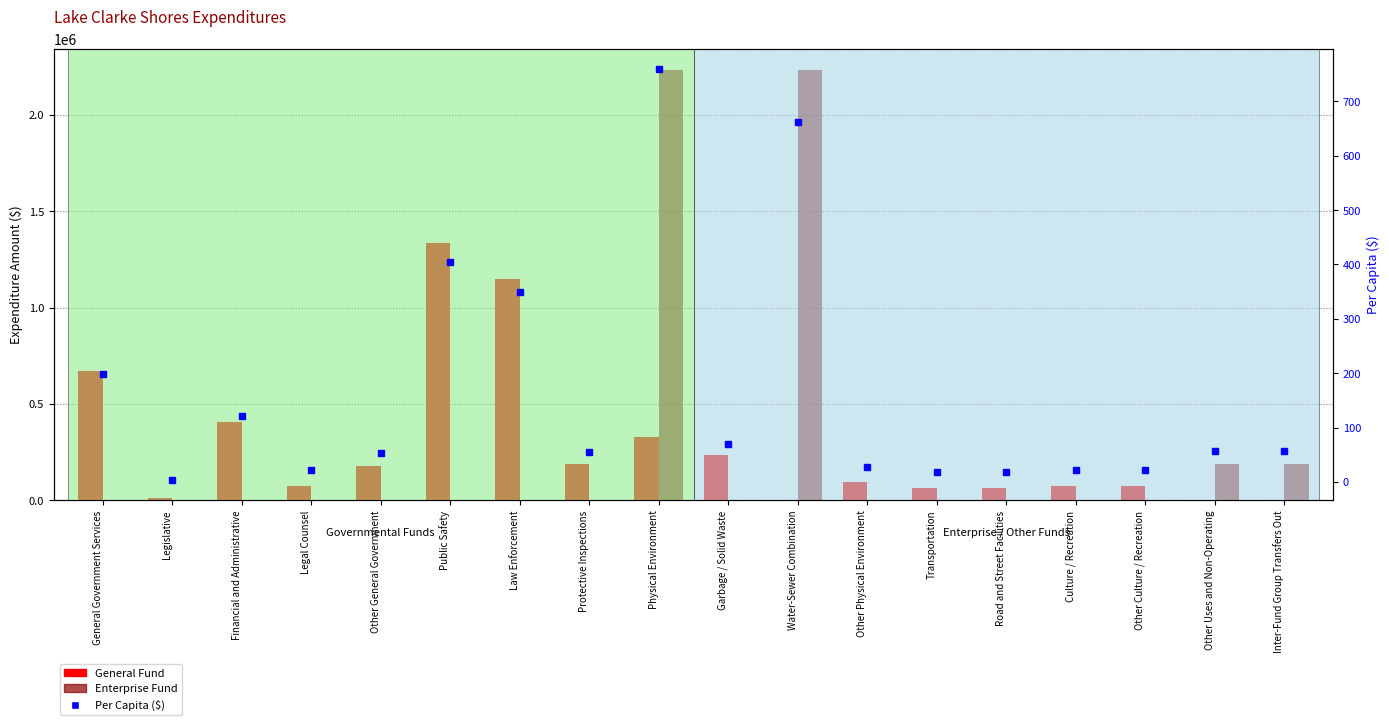

Reading left to right, list all the values displayed in this chart.

General Fund: General Government Services=672006.0	Legislative=13448.0	Financial and Administrative=407398.0	Legal Counsel=73166.0	Other General Government=177994.0	Public Safety=1335277.0	Law Enforcement=1148882.0	Protective Inspections=186395.0	Physical Environment=329351.0	Garbage / Solid Waste=233699.0	Water-Sewer Combination=0.0	Other Physical Environment=95652.0	Transportation=64517.0	Road and Street Facilities=64517.0	Culture / Recreation=73149.0	Other Culture / Recreation=73149.0	Other Uses and Non-Operating=0.0	Inter-Fund Group Transfers Out=0.0
Enterprise Fund: General Government Services=0.0	Legislative=0.0	Financial and Administrative=0.0	Legal Counsel=0.0	Other General Government=0.0	Public Safety=0.0	Law Enforcement=0.0	Protective Inspections=0.0	Physical Environment=2231574.0	Garbage / Solid Waste=0.0	Water-Sewer Combination=2231574.0	Other Physical Environment=0.0	Transportation=0.0	Road and Street Facilities=0.0	Culture / Recreation=0.0	Other Culture / Recreation=0.0	Other Uses and Non-Operating=190000.0	Inter-Fund Group Transfers Out=190000.0
Per Capita ($): General Government Services=199.2	Legislative=4.0	Financial and Administrative=120.8	Legal Counsel=21.7	Other General Government=52.8	Public Safety=404.1	Law Enforcement=348.8	Protective Inspections=55.2	Physical Environment=759.0	Garbage / Solid Waste=69.3	Water-Sewer Combination=661.4	Other Physical Environment=28.4	Transportation=19.1	Road and Street Facilities=19.1	Culture / Recreation=21.7	Other Culture / Recreation=21.7	Other Uses and Non-Operating=56.3	Inter-Fund Group Transfers Out=56.3